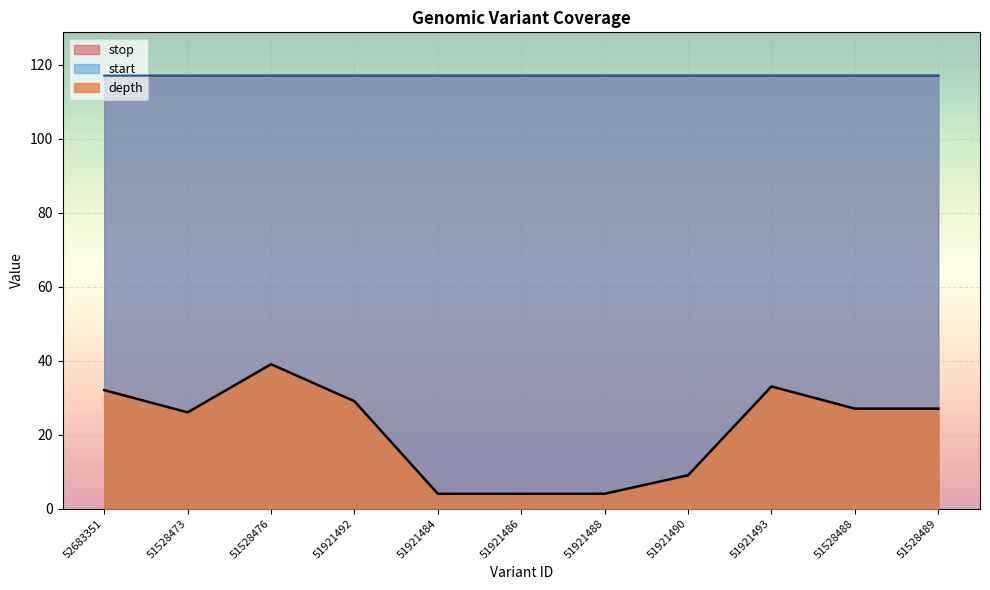

What are all the series names shown in the legend?

stop, start, depth